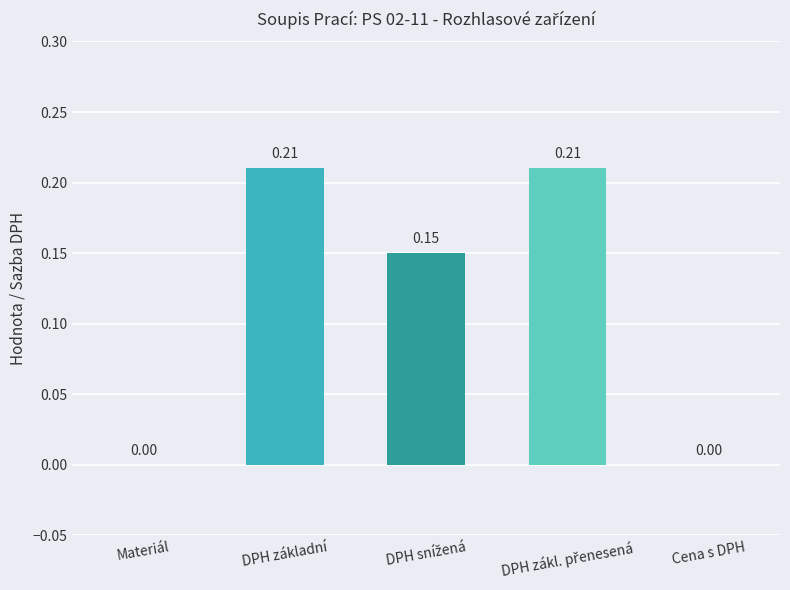

What is the change in value from DPH základní to Cena s DPH?

-0.2